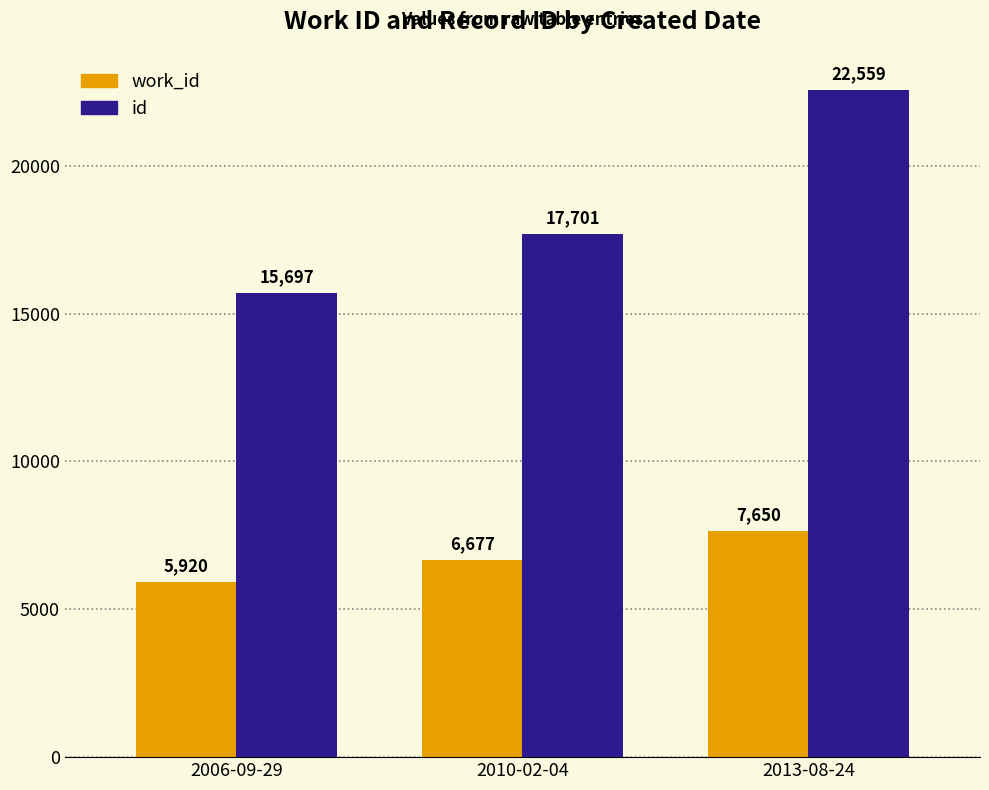

Count the number of data series in this chart.

2